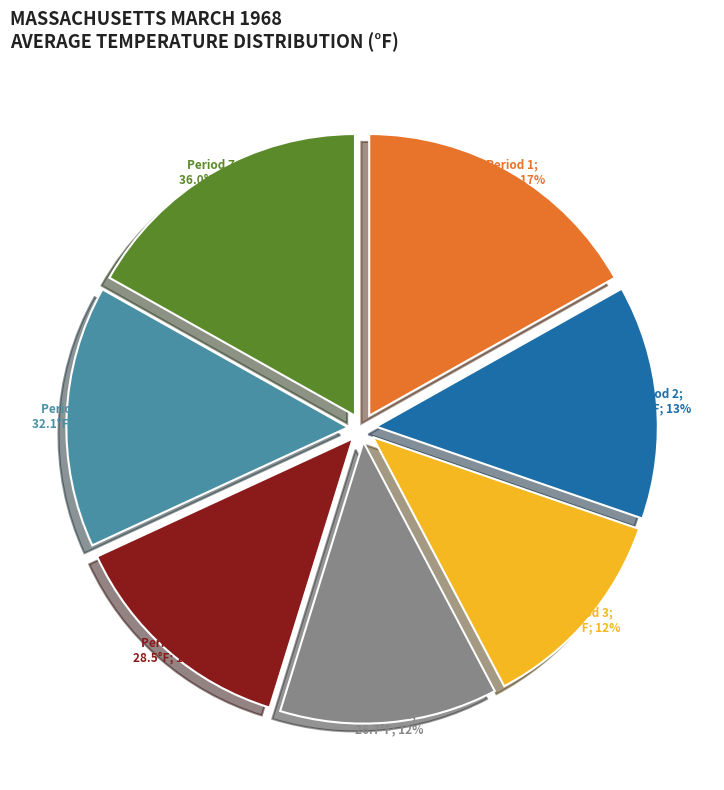

To the nearest percent, what is the average slice percentage?

14%